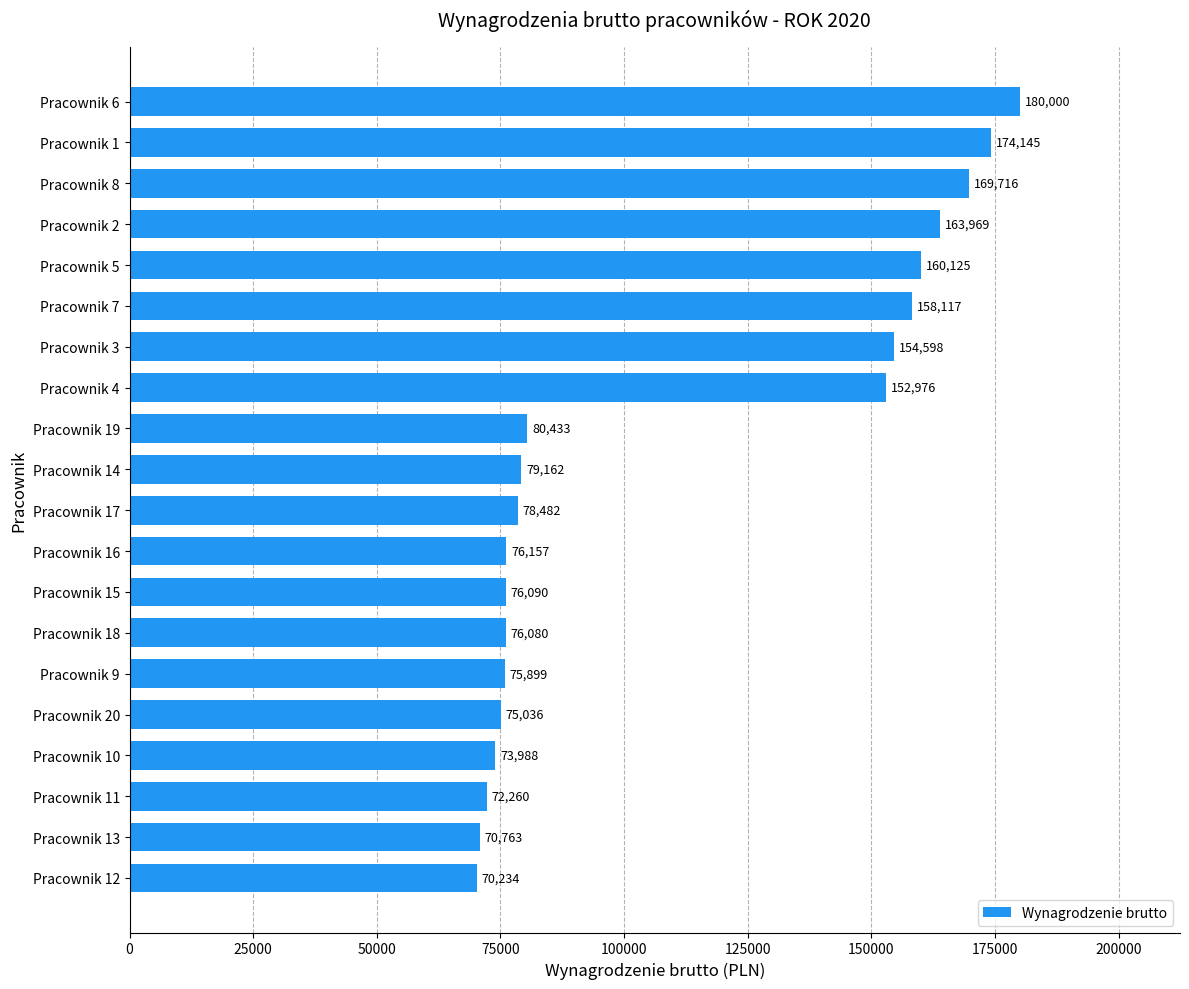

Which label corresponds to the largest value in the chart?

Pracownik 6